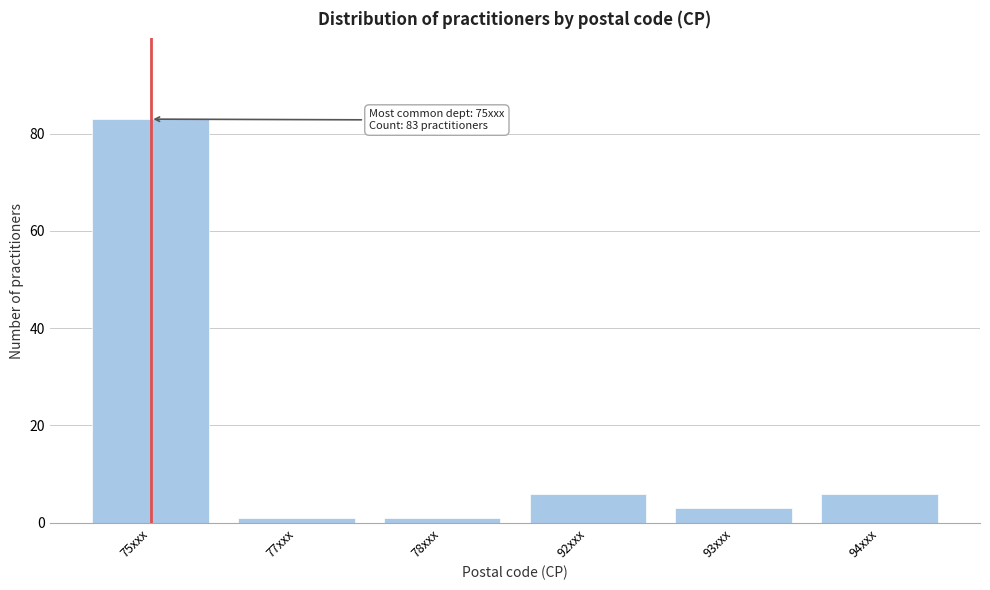

Reading left to right, list all the values displayed in this chart.

75xxx=83	77xxx=1	78xxx=1	92xxx=6	93xxx=3	94xxx=6